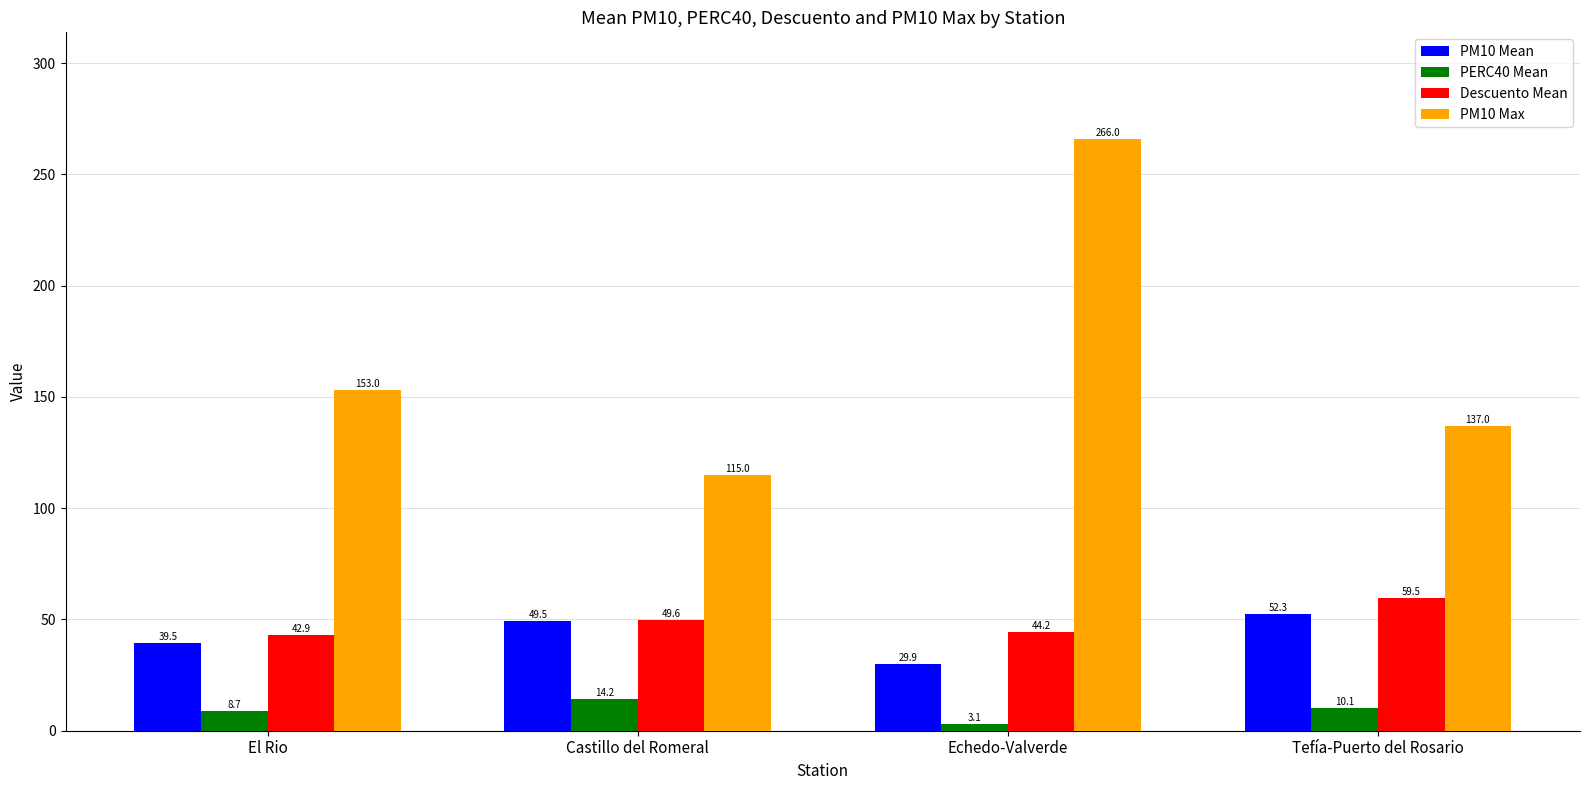

Between Castillo del Romeral and Tefía-Puerto del Rosario, which series saw the biggest shift?

PM10 Max